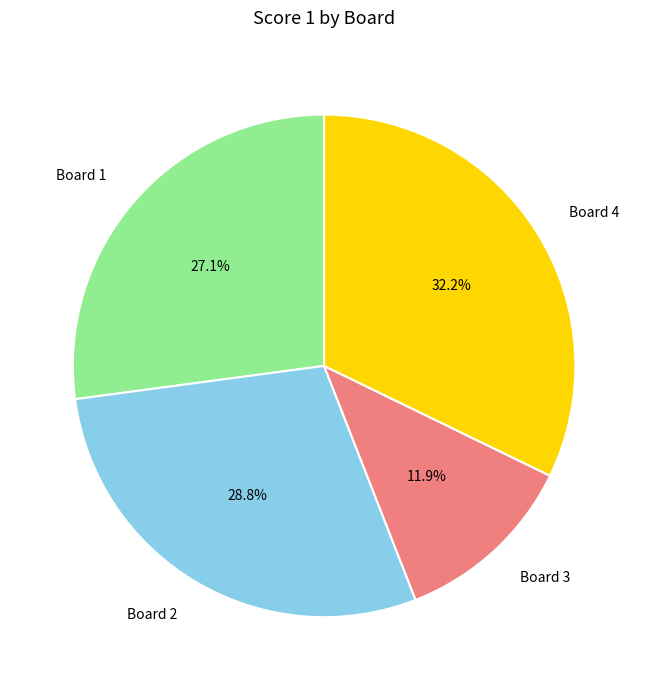

To the nearest percent, what is the combined percentage of Board 1 and Board 2?

56%